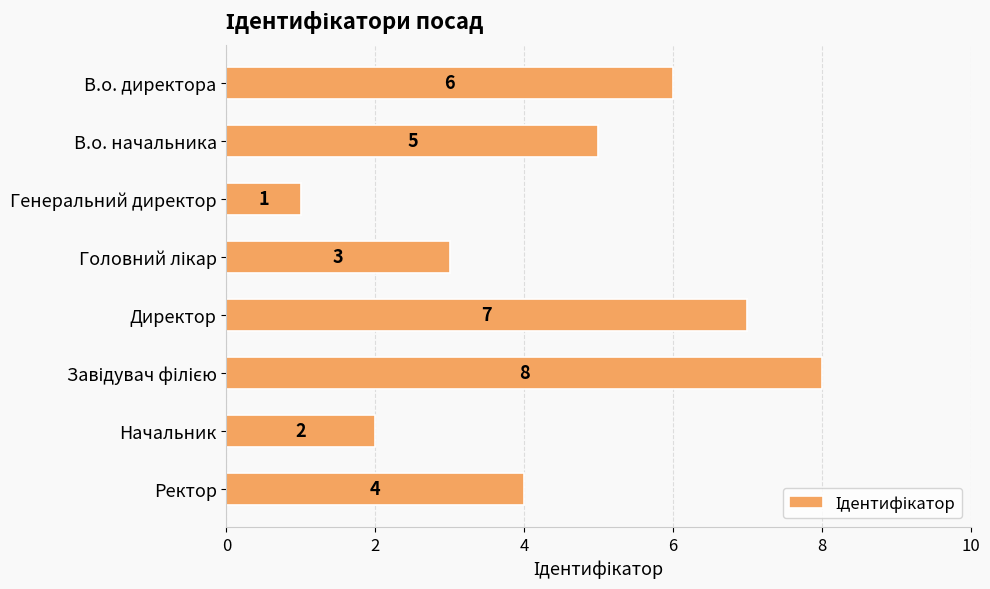

What is the label of the 5th bar from the top?

Директор